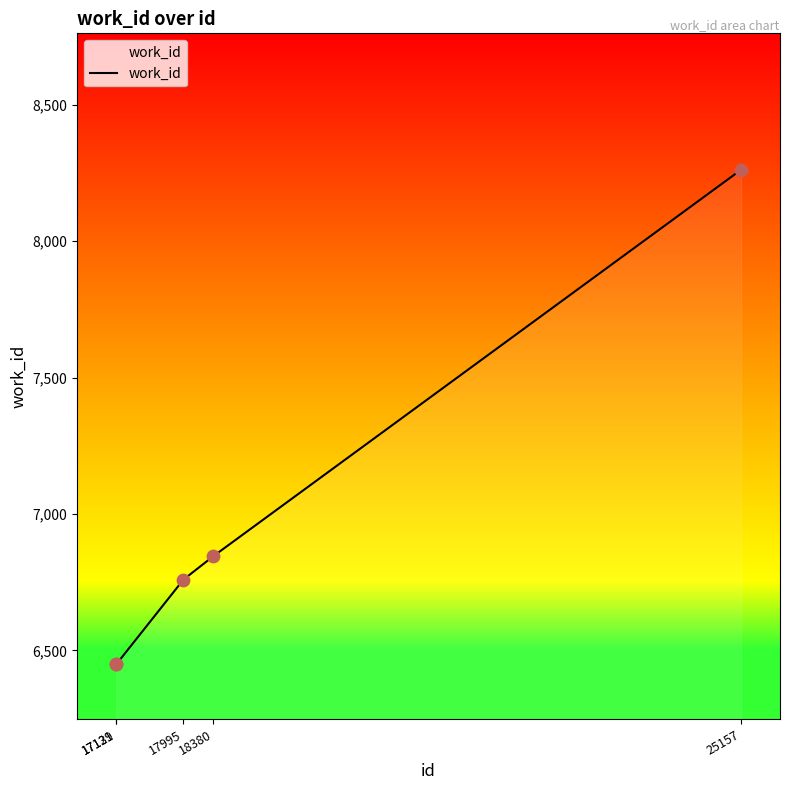

What is the change in value from 18380 to 25157?

+1416